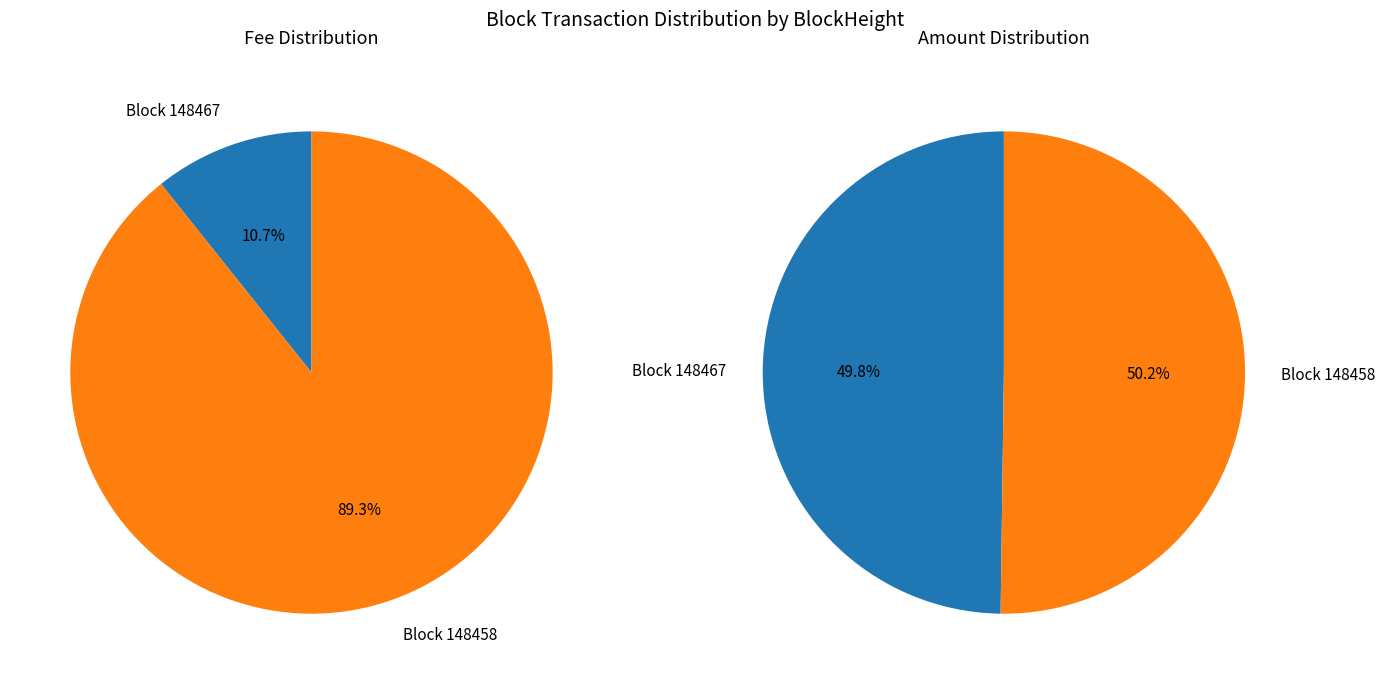

Rank the categories by value from lowest to highest.

148467, 148458